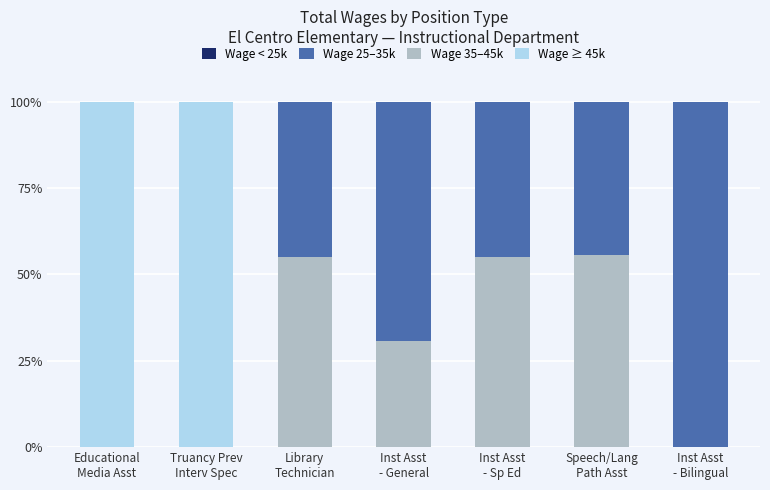

What is the sum of all Wage ≥ 45k values?

200.0